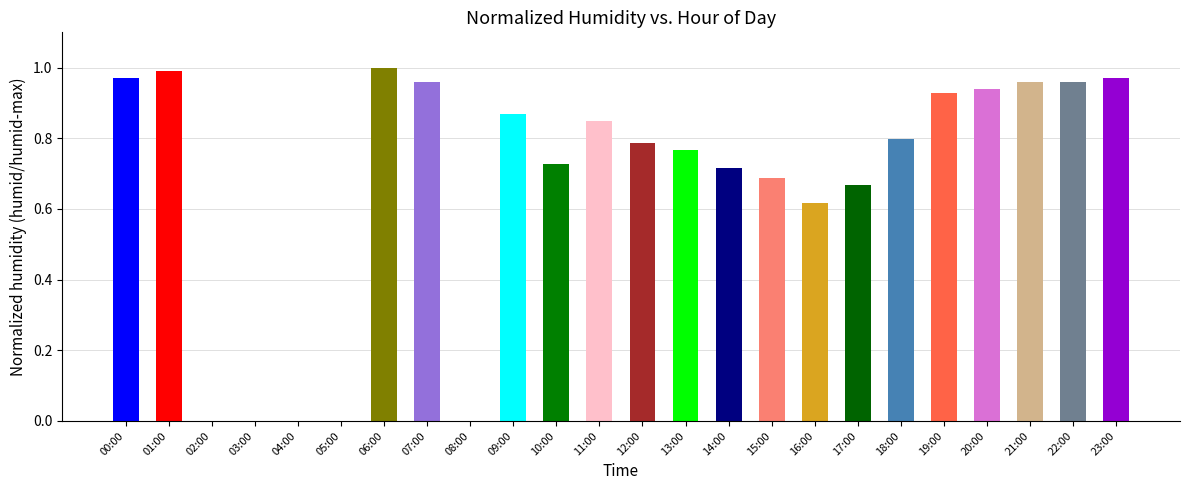

Which has a higher value, 05:00 or 19:00?

19:00